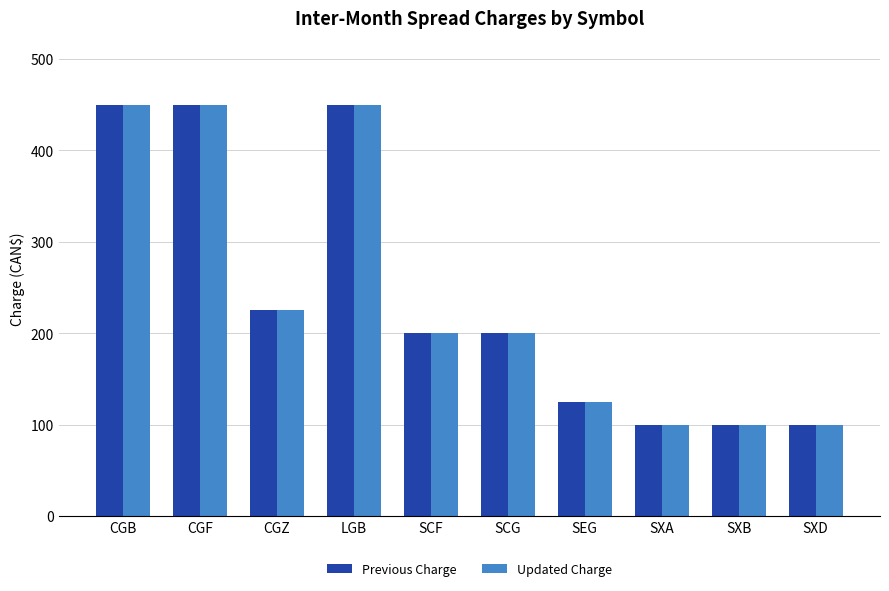

What are all the series names shown in the legend?

Previous Charge, Updated Charge